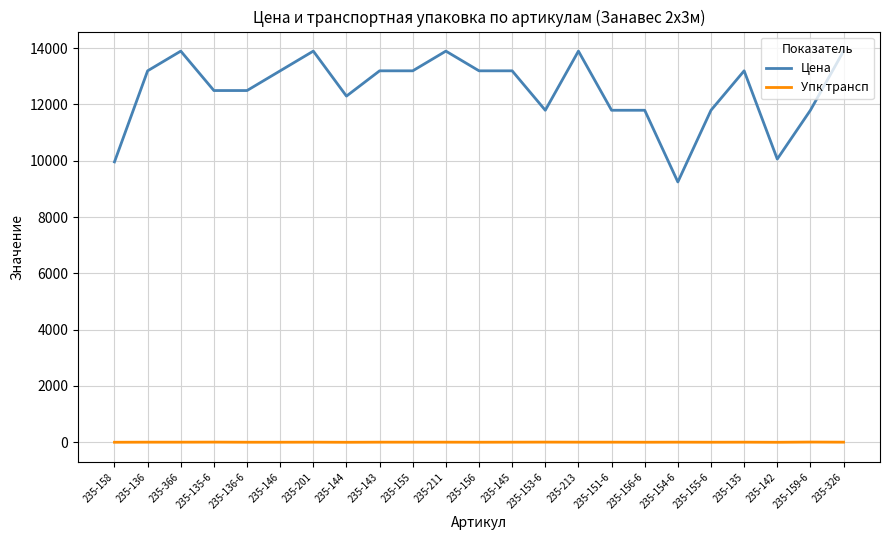

Which series has the largest total across all categories?

Цена